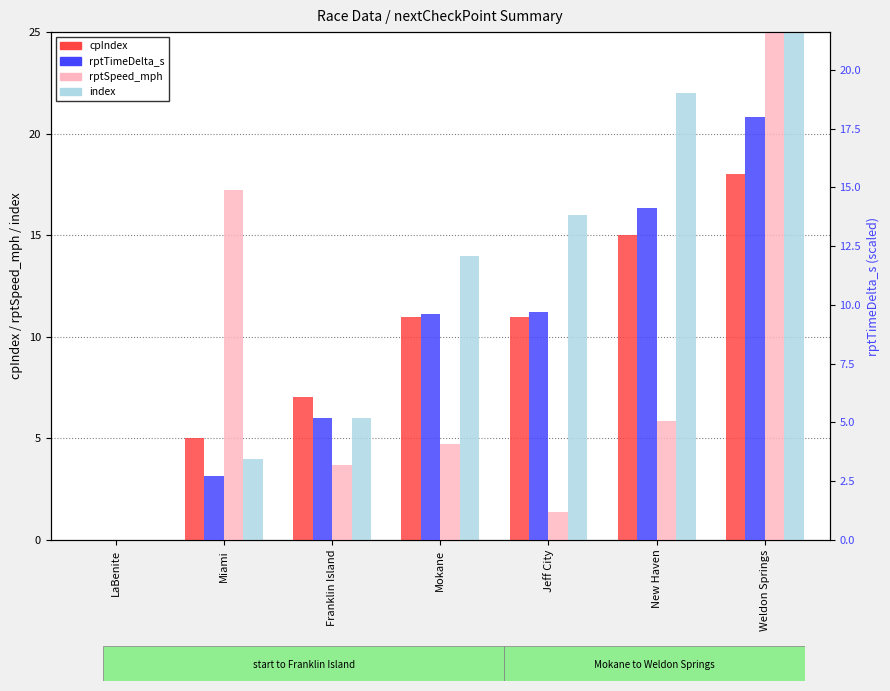

Which series has the widest spread of values?

rptSpeed_mph